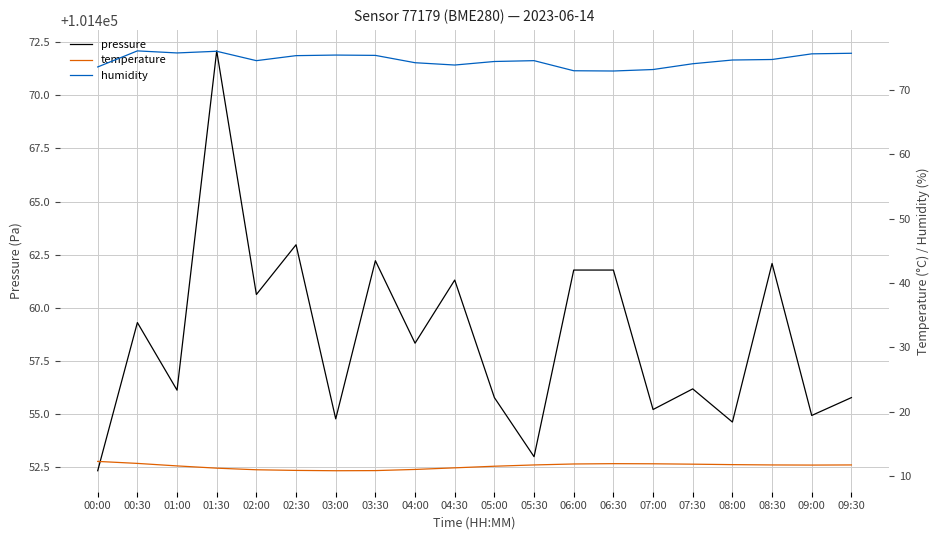

What is the difference between the maximum and minimum values in the pressure series?

19.8